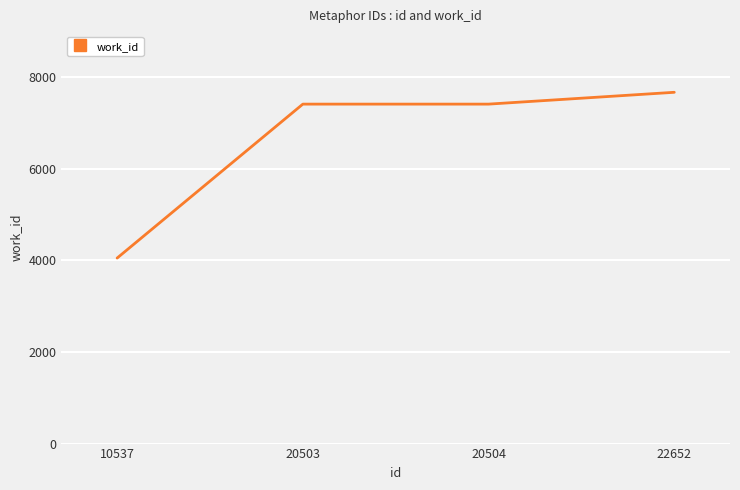

How many categories are shown in the chart?

4